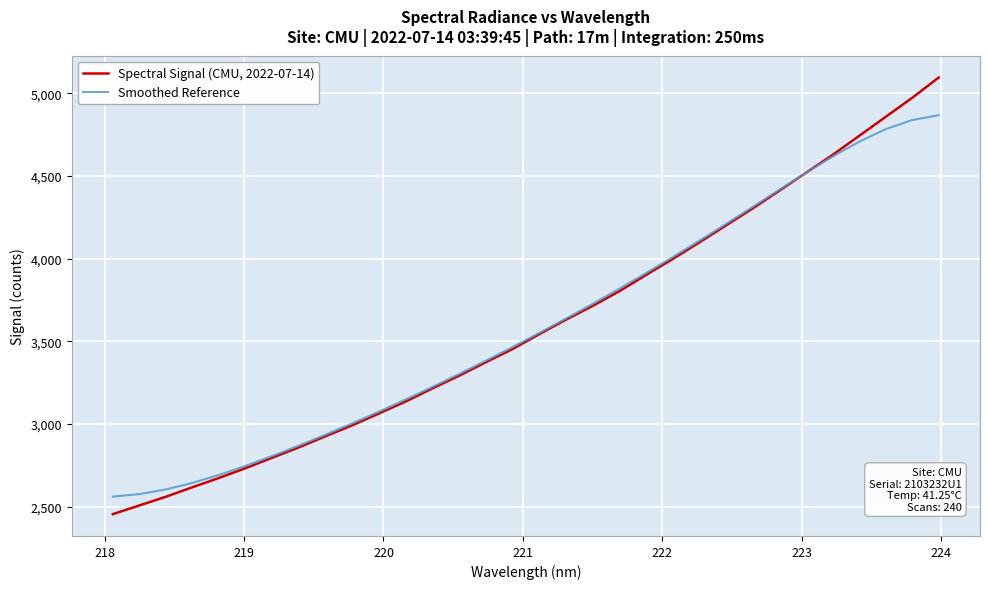

What is the greatest value displayed?

5094.9